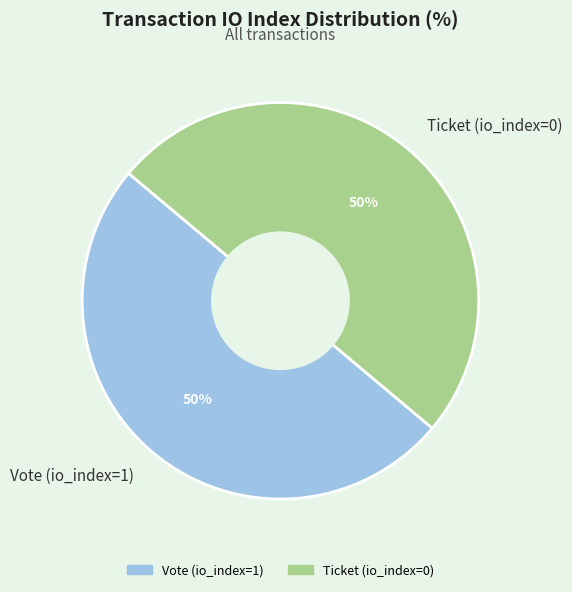

Do Ticket (io_index=0) and Vote (io_index=1) together represent more than half of the pie?

Yes